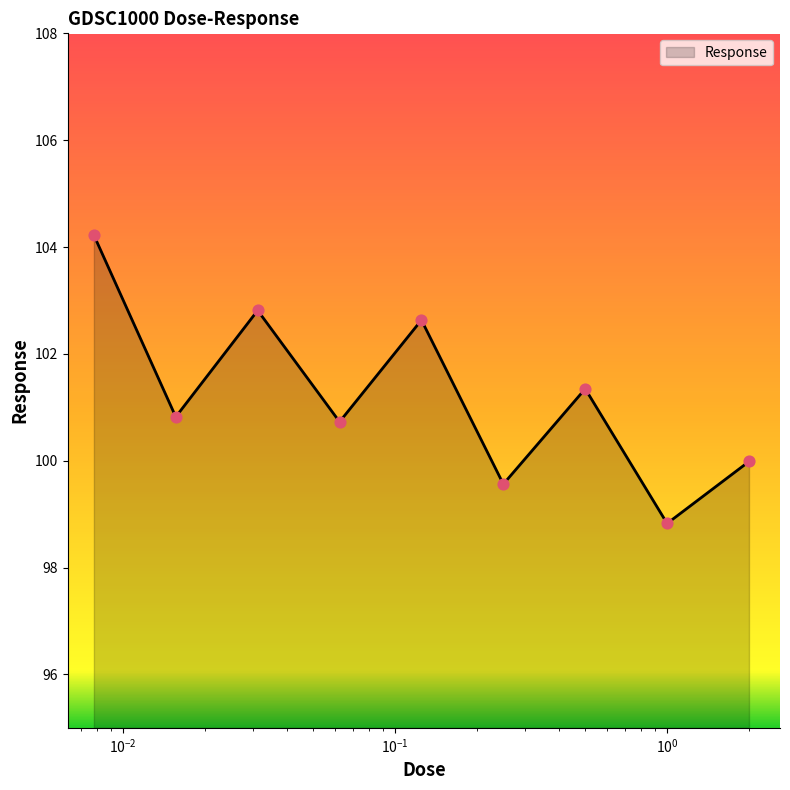

What is the maximum value shown in the chart?

104.2